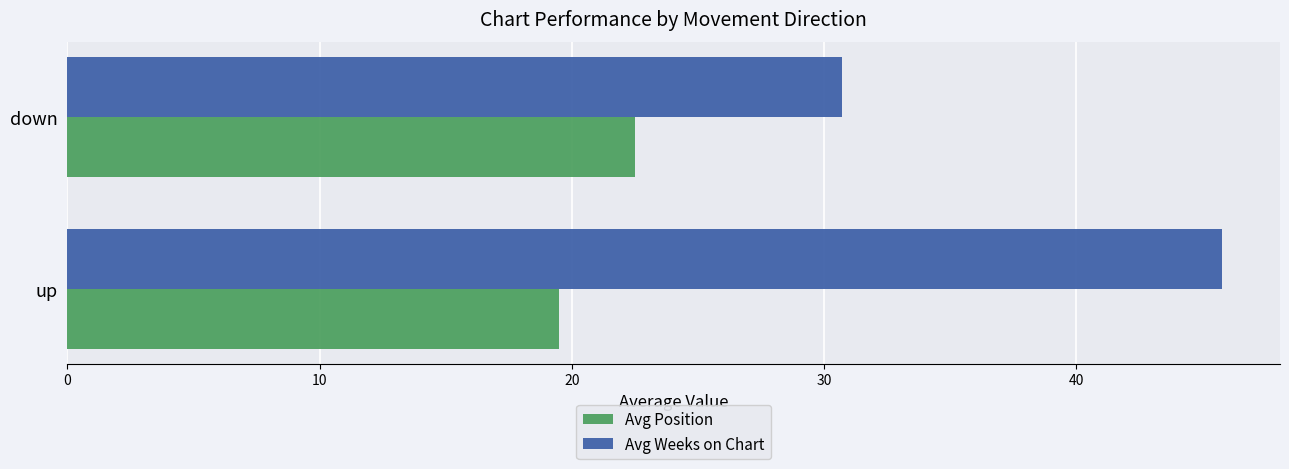

Rank the series by their average value, from lowest to highest.

Avg Position, Avg Weeks on Chart